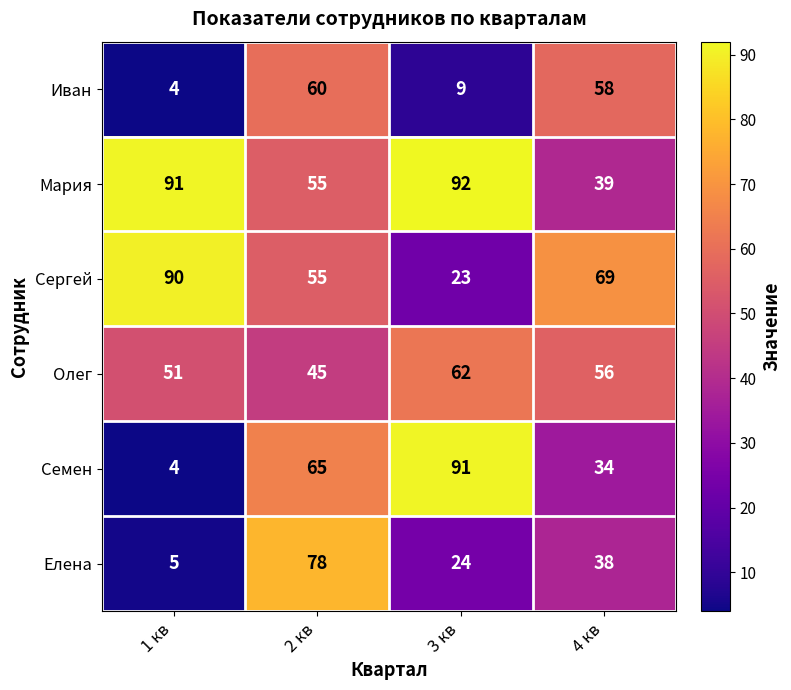

Which series changed the most between 3 кв and 4 кв?

Семен